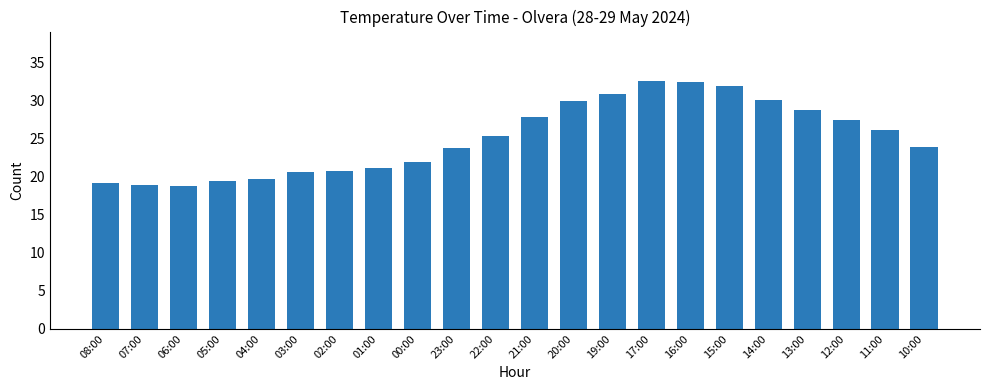

What is the difference between the maximum and minimum values?

13.8